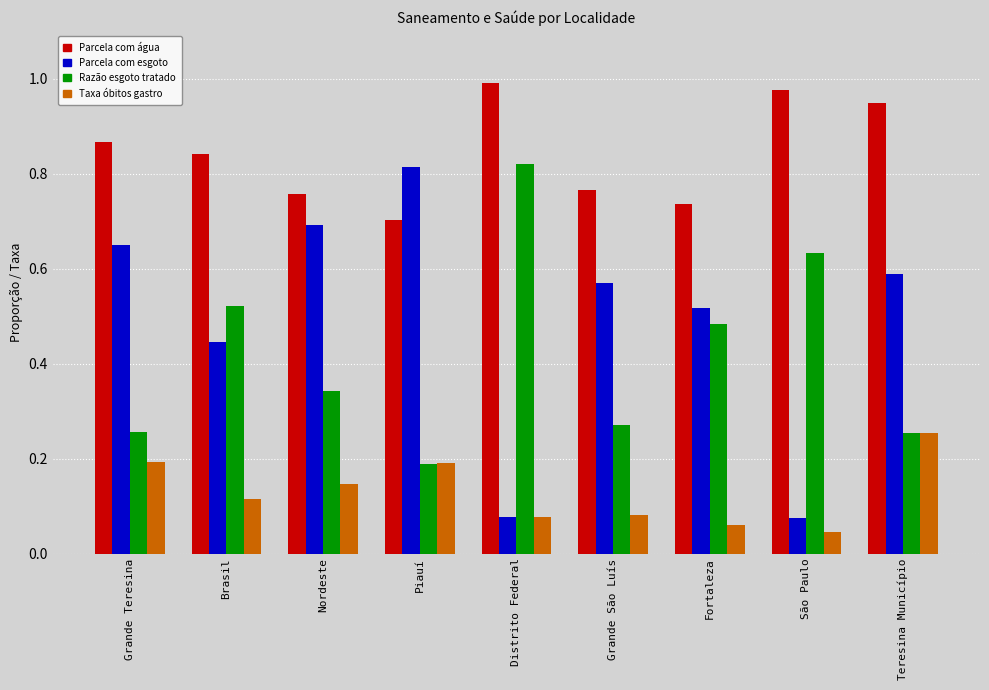

What is the total value across all series at Teresina Município?

2.0